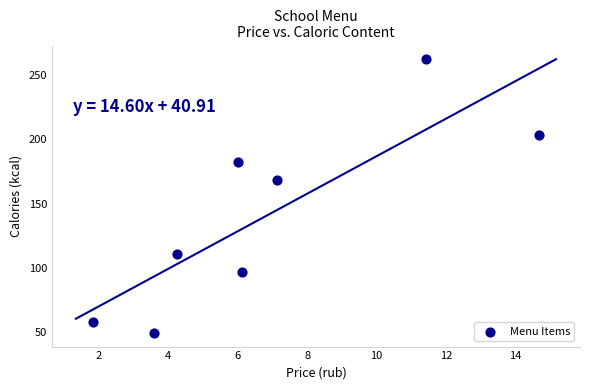

What is the average X value?

6.9